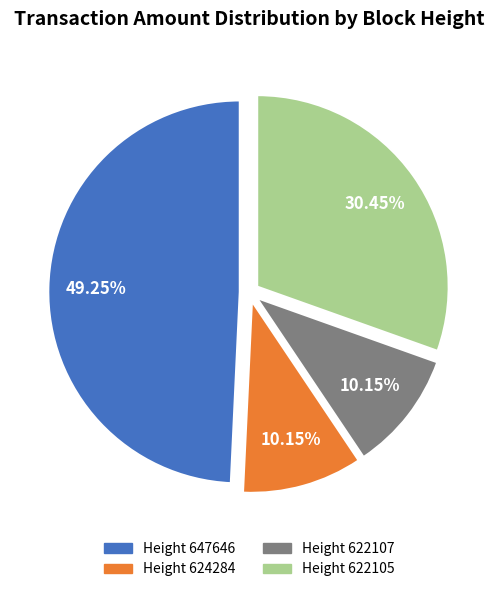

How many slices are in this pie chart?

4